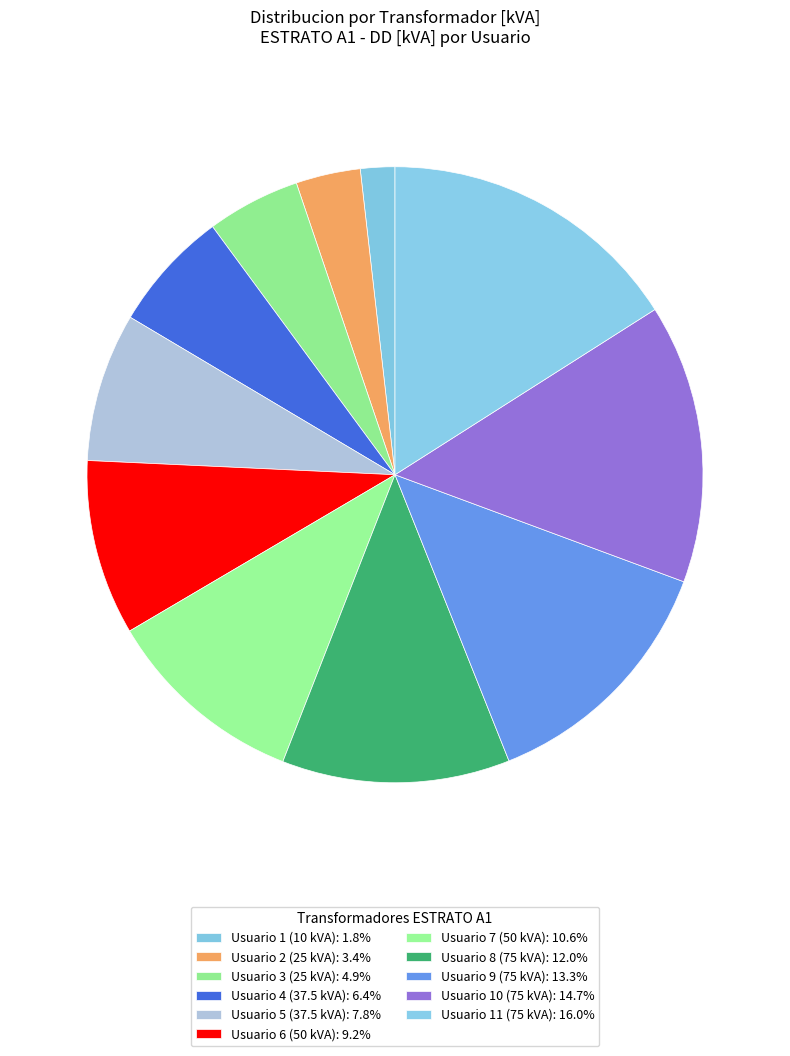

How many slices are in this pie chart?

11